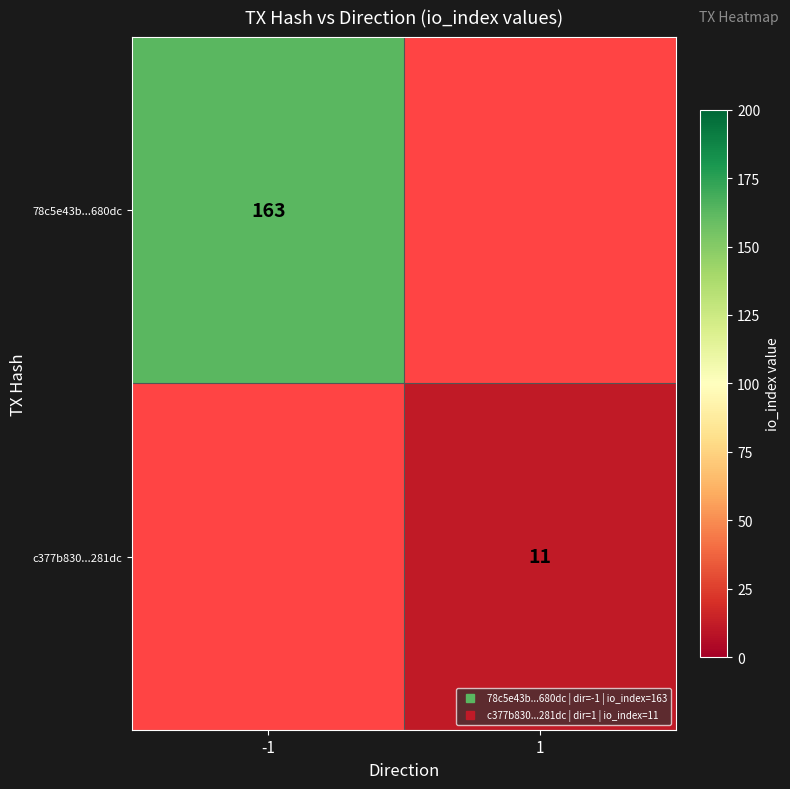

What is the maximum value shown in the chart?

163